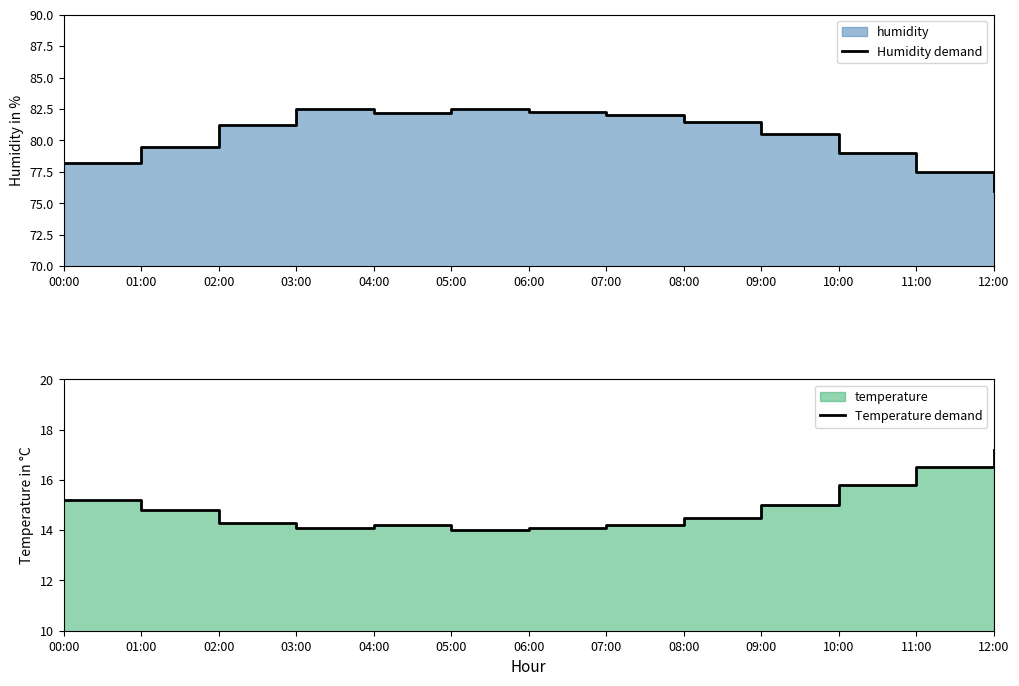

Reading left to right, extract all data points from this chart.

Humidity demand: 00:00=78.2	01:00=79.5	02:00=81.2	03:00=82.5	04:00=82.2	05:00=82.5	06:00=82.3	07:00=82.0	08:00=81.5	09:00=80.5	10:00=79.0	11:00=77.5	12:00=76.0
Temperature demand: 00:00=15.2	01:00=14.8	02:00=14.3	03:00=14.1	04:00=14.2	05:00=14.0	06:00=14.1	07:00=14.2	08:00=14.5	09:00=15.0	10:00=15.8	11:00=16.5	12:00=17.2